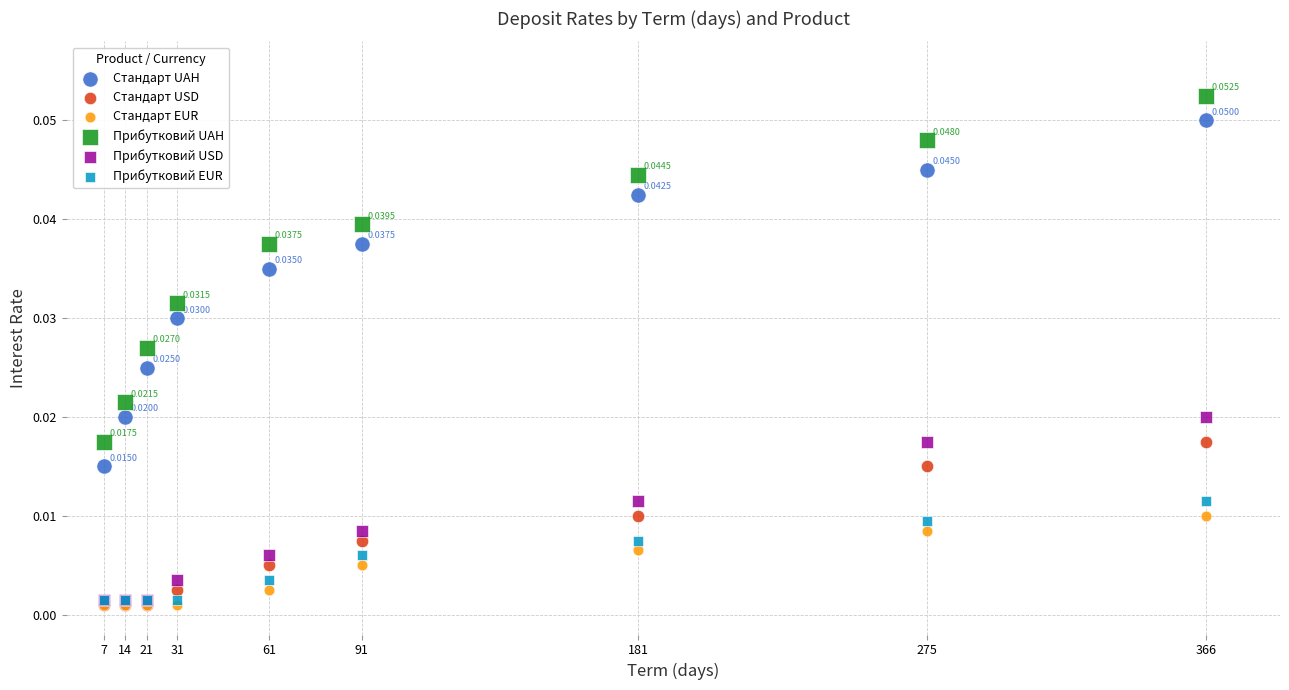

What are all the series names shown in the legend?

Стандарт UAH, Стандарт USD, Стандарт EUR, Прибутковий UAH, Прибутковий USD, Прибутковий EUR